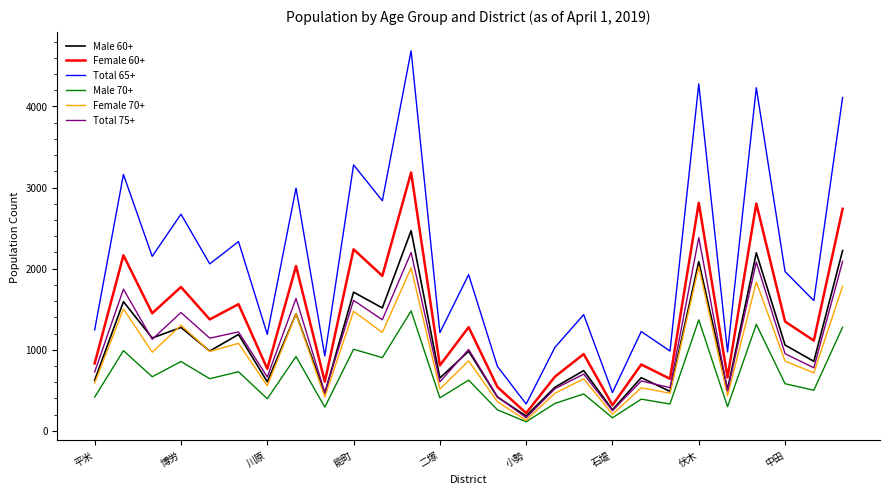

Which series has the largest total across all categories?

Total 65+